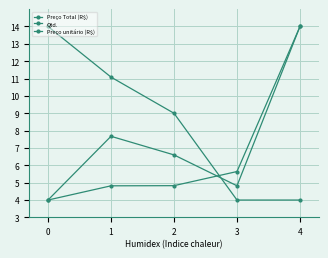

What is the difference between the maximum and second lowest values in the Preço unitário (R$) series?

9.2